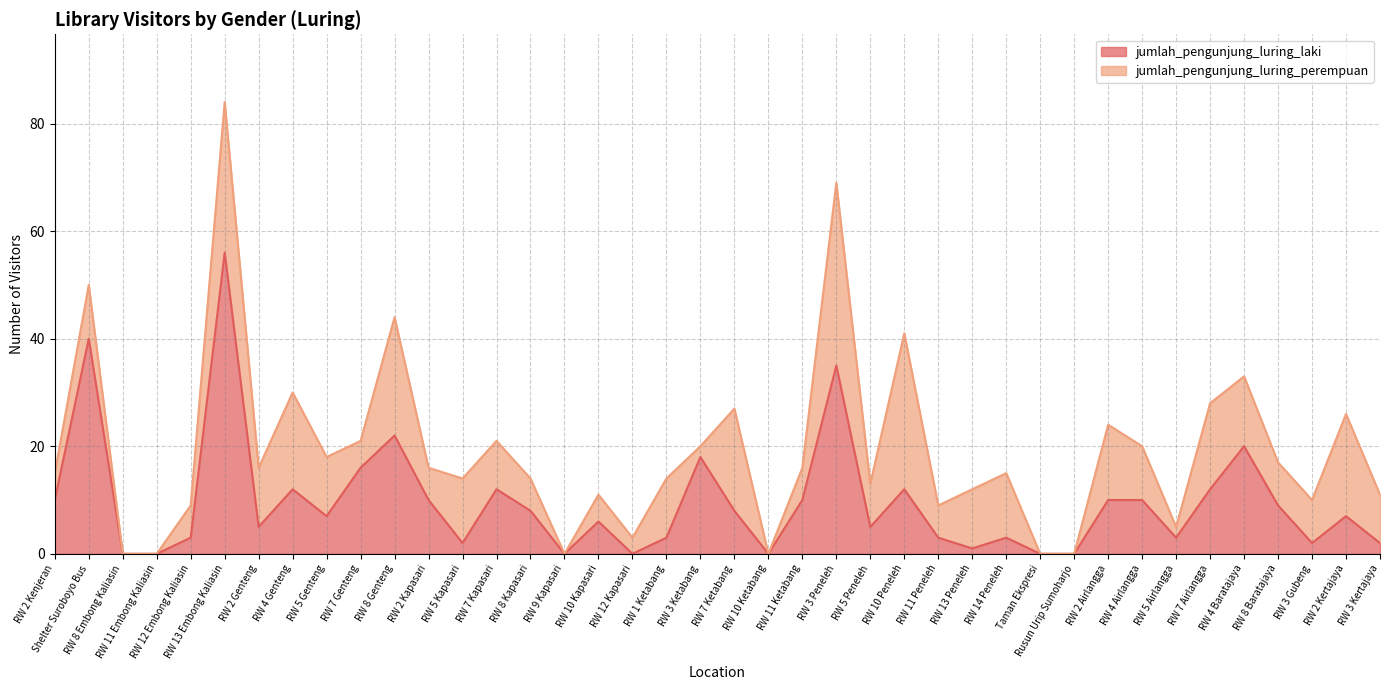

How many interior local peaks (higher than both neighbors) does the data have?

12